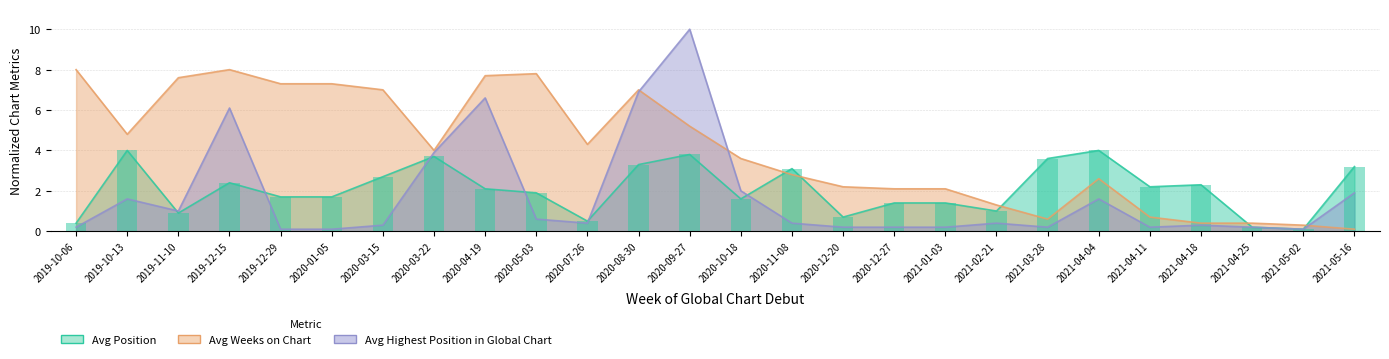

Which category has the highest value across all series?

2020-09-27